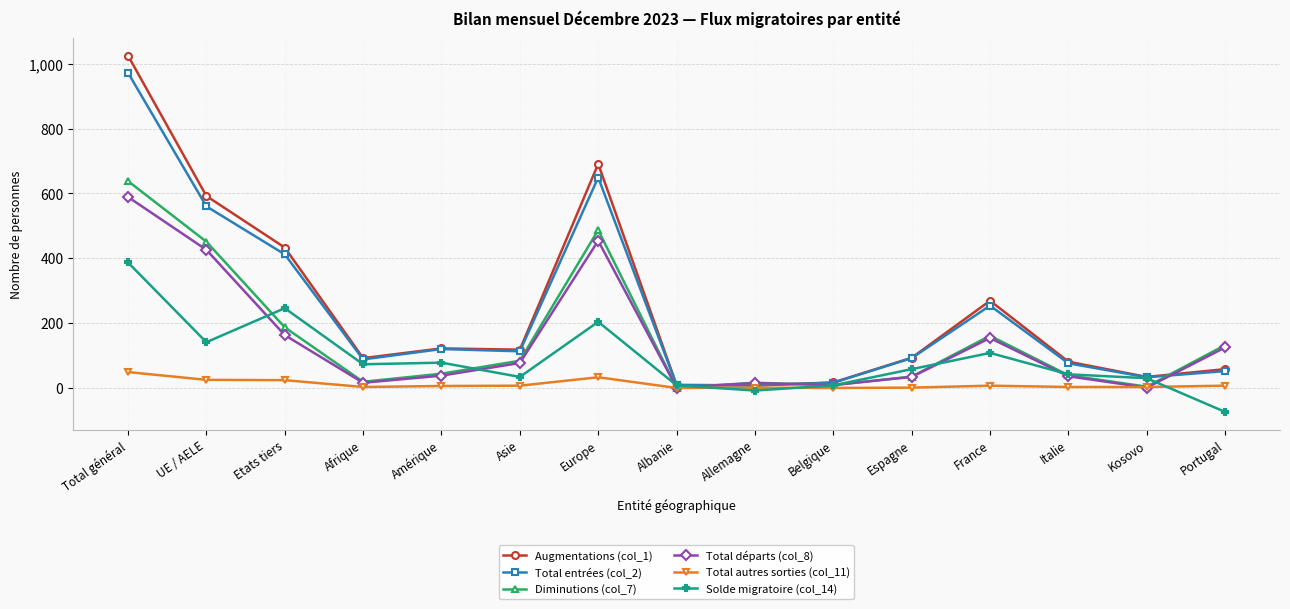

Which series changed the most between Espagne and France?

Augmentations (col_1)